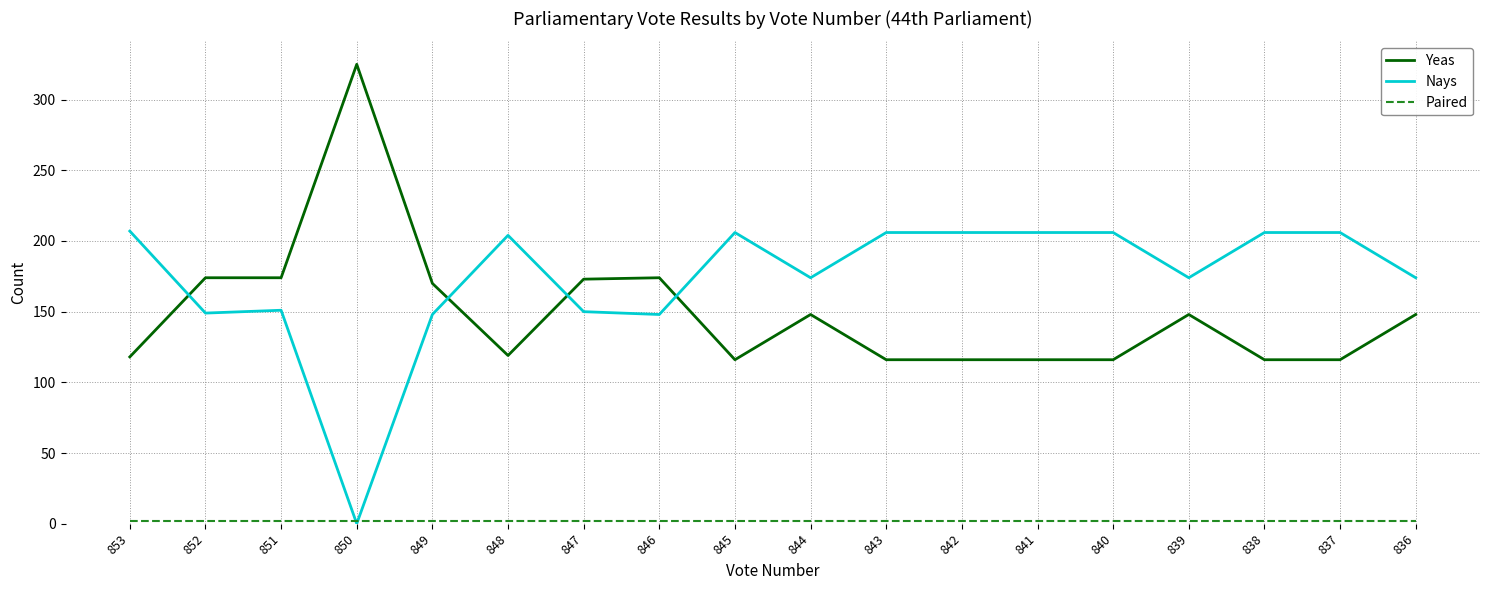

True or false: Yeas has a value of 174 at 851.

True